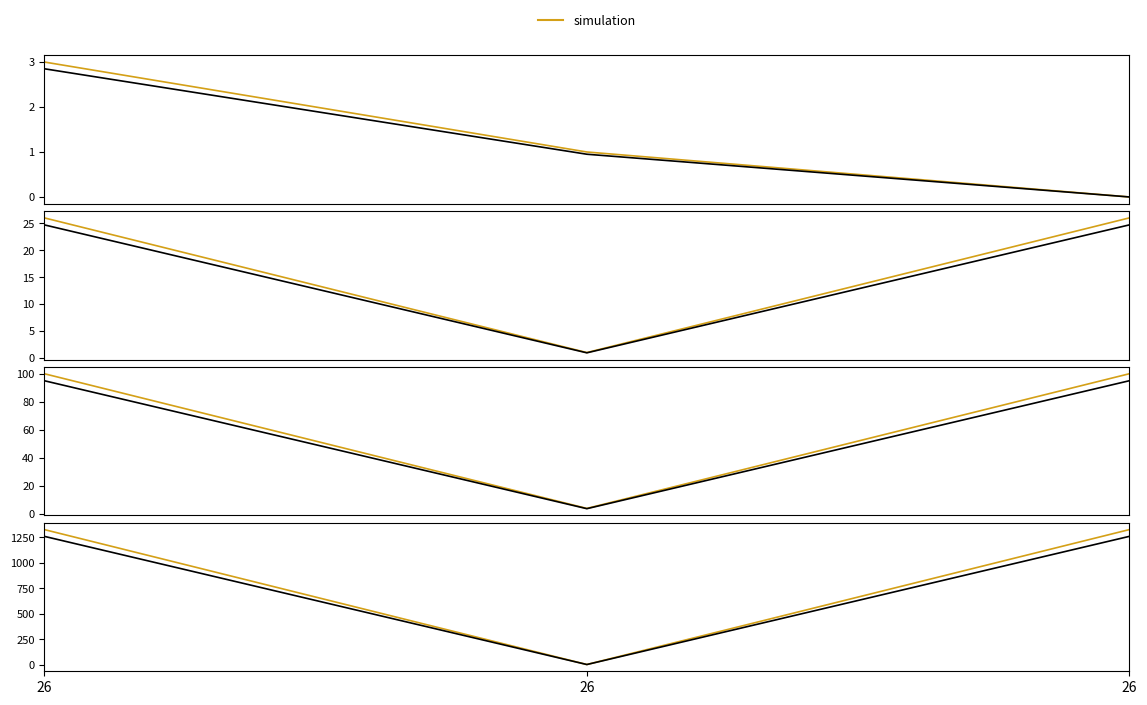

Is the value of simulation at 26 greater than the value of recent_changes at 26?

Yes